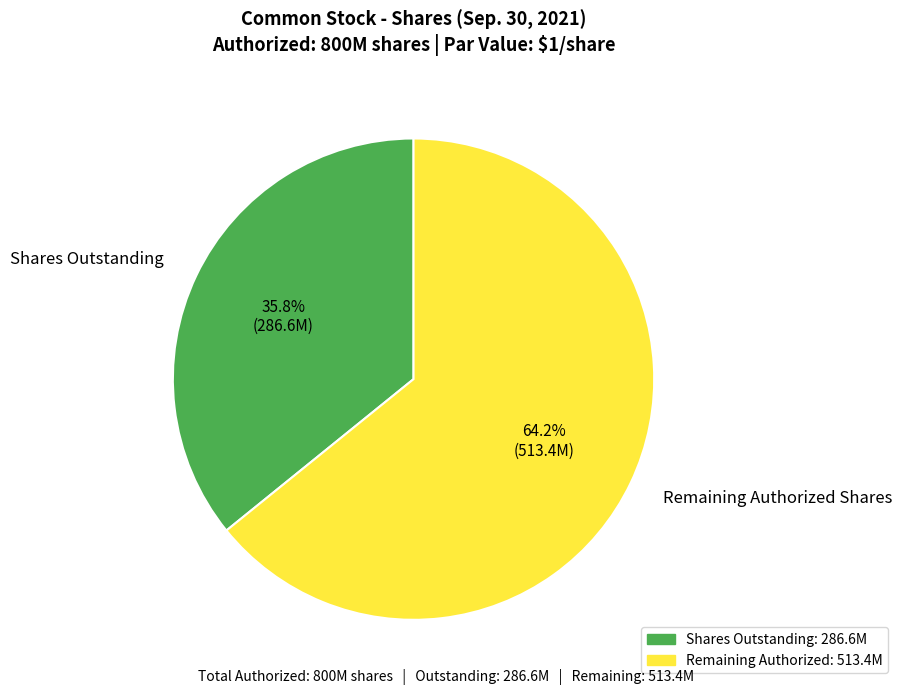

Which has a higher value, Remaining Authorized Shares or Shares Outstanding?

Remaining Authorized Shares